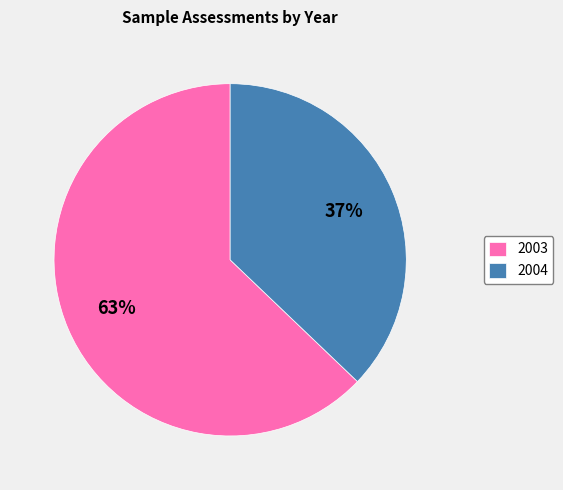

To the nearest percent, what is the difference between the 2004 and 2003 slice percentages?

26%